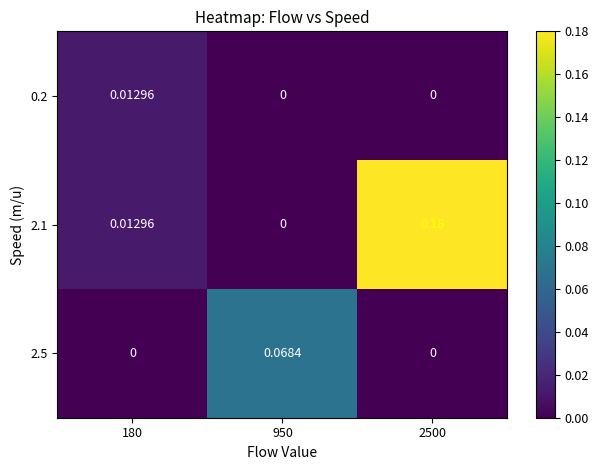

How many data points does each series have?

3